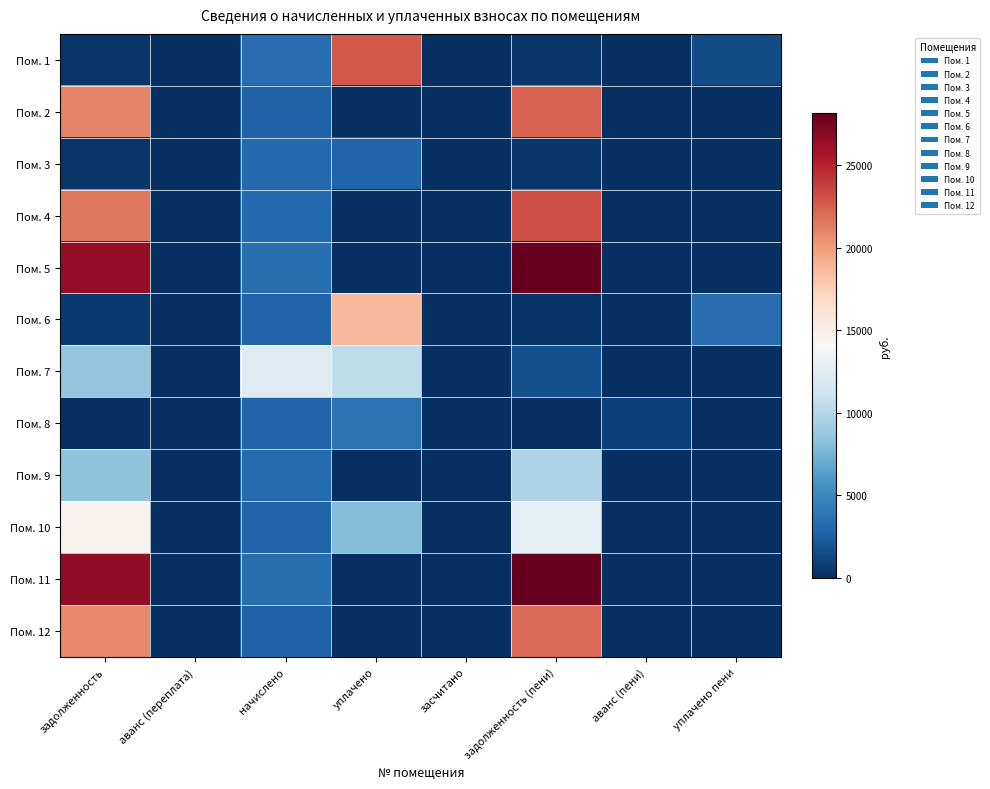

Reading left to right, transcribe all the data shown in this chart.

Пом. 1: задолженность=382.7	аванс (переплата)=0.0	начислено=3404.6	уплачено=22697.4	засчитано=0.0	задолженность (пени)=379.0	аванс (пени)=0.0	уплачено пени=1493.2
Пом. 2: задолженность=21090.3	аванс (переплата)=0.0	начислено=2729.8	уплачено=0.0	засчитано=0.0	задолженность (пени)=22391.0	аванс (пени)=0.0	уплачено пени=0.0
Пом. 3: задолженность=345.3	аванс (переплата)=0.0	начислено=3108.1	уплачено=2762.7	засчитано=0.0	задолженность (пени)=345.3	аванс (пени)=0.0	уплачено пени=0.0
Пом. 4: задолженность=21485.3	аванс (переплата)=0.0	начислено=3127.4	уплачено=0.0	засчитано=0.0	задолженность (пени)=23151.9	аванс (пени)=0.0	уплачено пени=0.0
Пом. 5: задолженность=26501.4	аванс (переплата)=0.0	начислено=3430.2	уплачено=0.0	засчитано=0.0	задолженность (пени)=28135.8	аванс (пени)=0.0	уплачено пени=0.0
Пом. 6: задолженность=622.5	аванс (переплата)=0.0	начислено=2801.3	уплачено=18675.6	засчитано=0.0	задолженность (пени)=311.3	аванс (пени)=0.0	уплачено пени=3325.1
Пом. 7: задолженность=8496.3	аванс (переплата)=0.0	начислено=12246.1	уплачено=10500.0	засчитано=0.0	задолженность (пени)=1746.1	аванс (пени)=0.0	уплачено пени=0.0
Пом. 8: задолженность=0.0	аванс (переплата)=0.0	начислено=2801.3	уплачено=3735.1	засчитано=0.0	задолженность (пени)=0.0	аванс (пени)=933.8	уплачено пени=0.0
Пом. 9: задолженность=8444.0	аванс (переплата)=0.0	начислено=3235.9	уплачено=0.0	засчитано=0.0	задолженность (пени)=9695.5	аванс (пени)=0.0	уплачено пени=0.0
Пом. 10: задолженность=14600.9	аванс (переплата)=0.0	начислено=2765.6	уплачено=8000.0	засчитано=0.0	задолженность (пени)=12782.5	аванс (пени)=0.0	уплачено пени=0.0
Пом. 11: задолженность=26541.0	аванс (переплата)=0.0	начислено=3435.3	уплачено=0.0	засчитано=0.0	задолженность (пени)=28177.9	аванс (пени)=0.0	уплачено пени=0.0
Пом. 12: задолженность=20814.3	аванс (переплата)=0.0	начислено=2694.1	уплачено=0.0	засчитано=0.0	задолженность (пени)=22097.9	аванс (пени)=0.0	уплачено пени=0.0